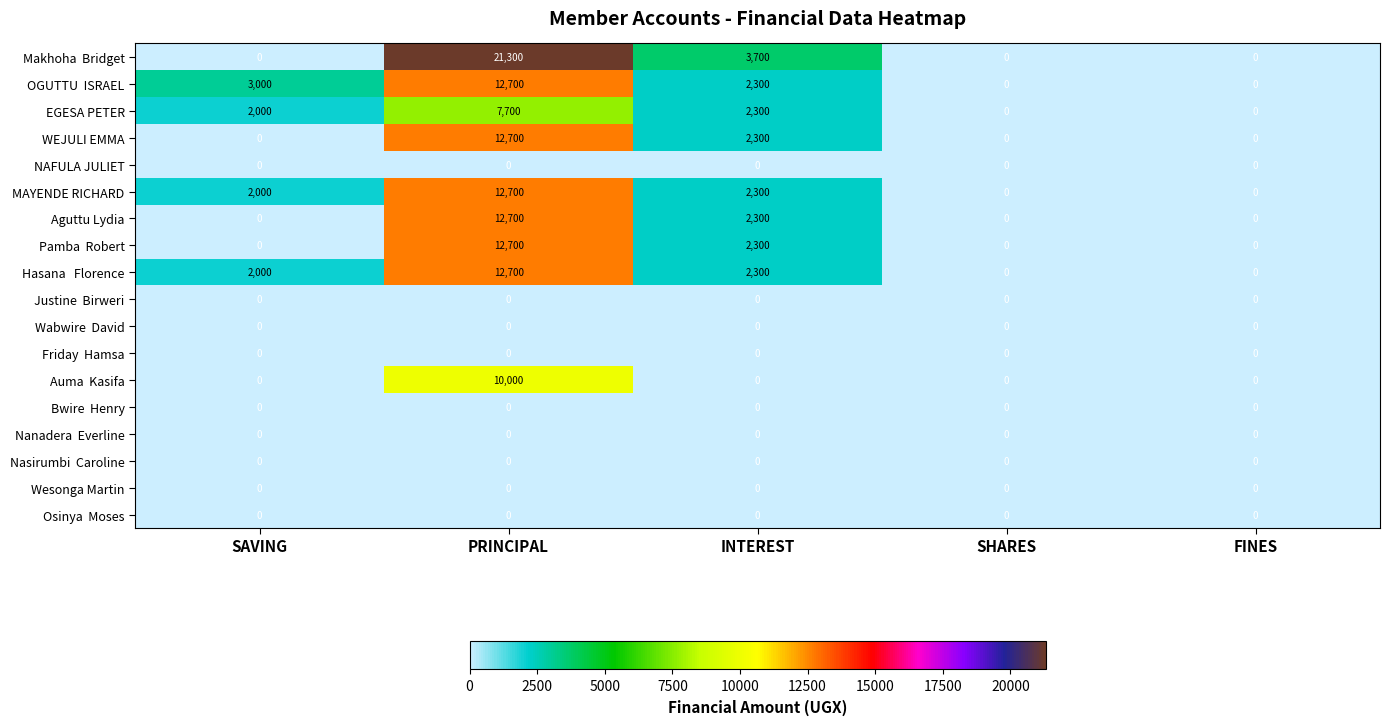

What is the difference between the highest and lowest values at SAVING?

3000